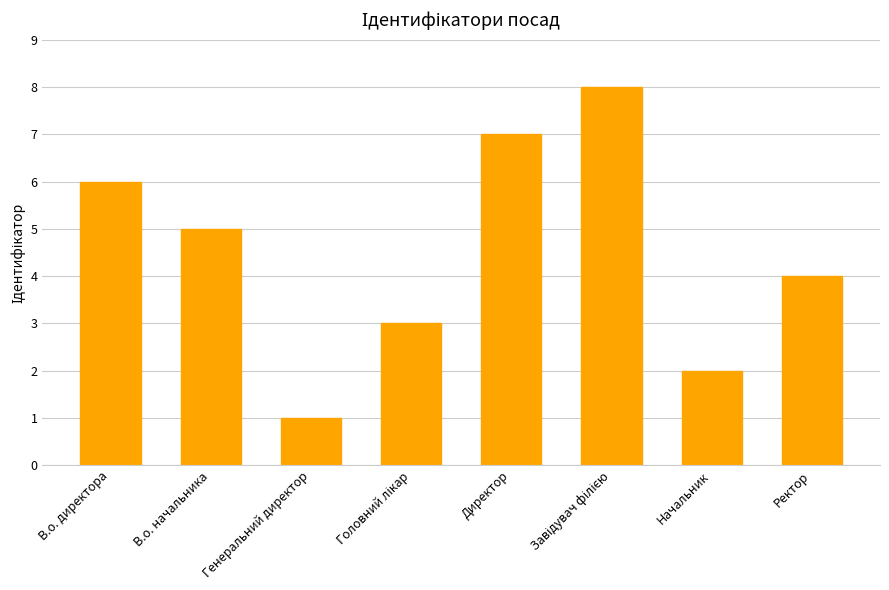

Does the chart contain stacked bars?

No